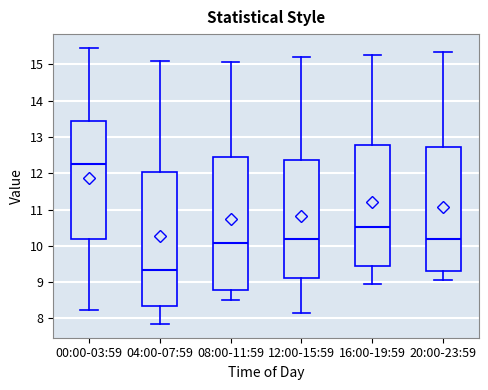

Which box has the highest median line?

00:00-03:59